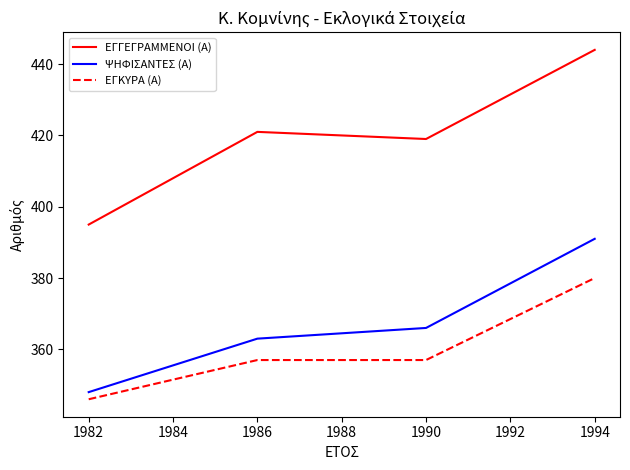

At which category is the sum across all series the highest?

1994